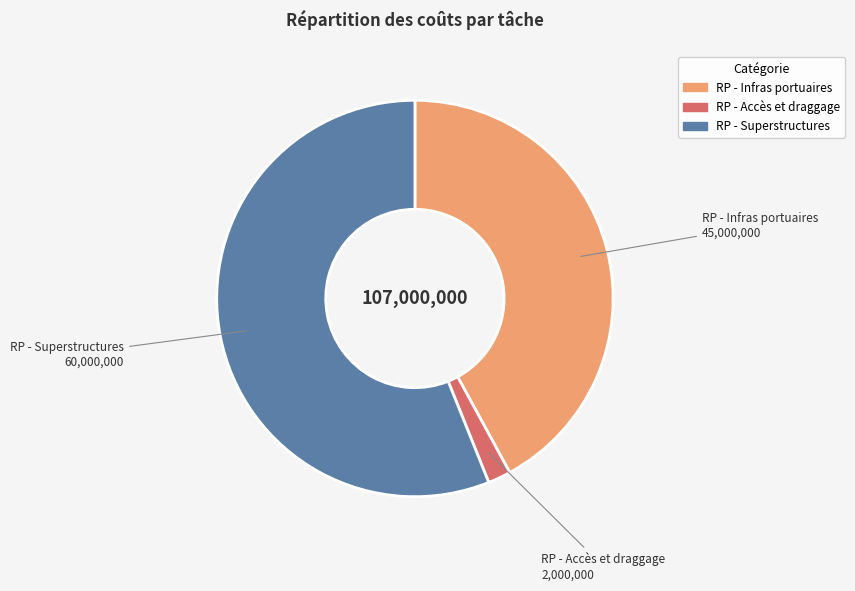

Does any single category account for the majority?

Yes